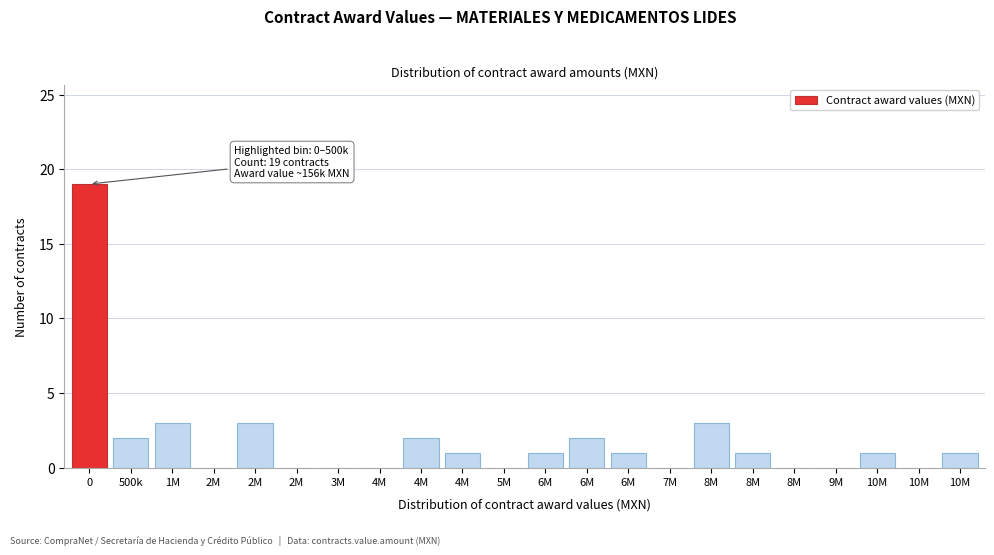

Are the bars horizontal?

No